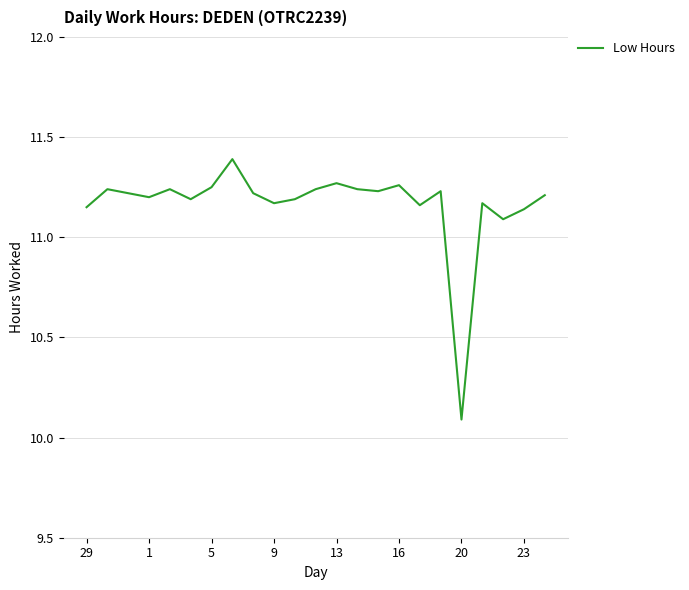

What is the difference between the maximum and minimum values?

1.3